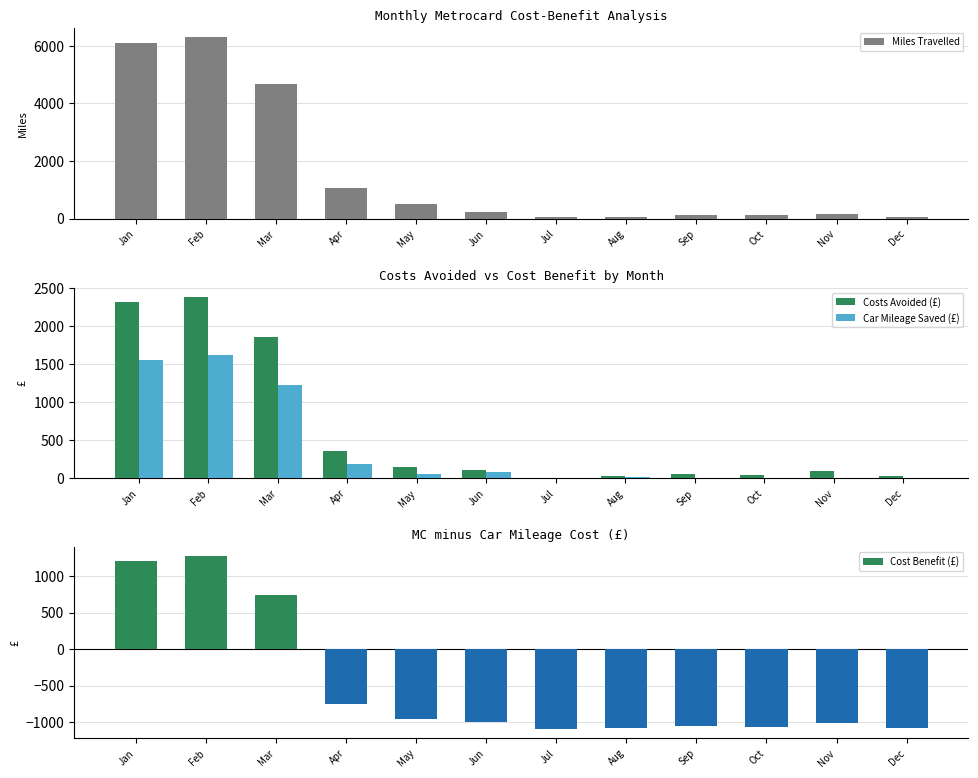

What is the difference between the maximum and minimum values in the Cost Benefit (£) series?

2374.4